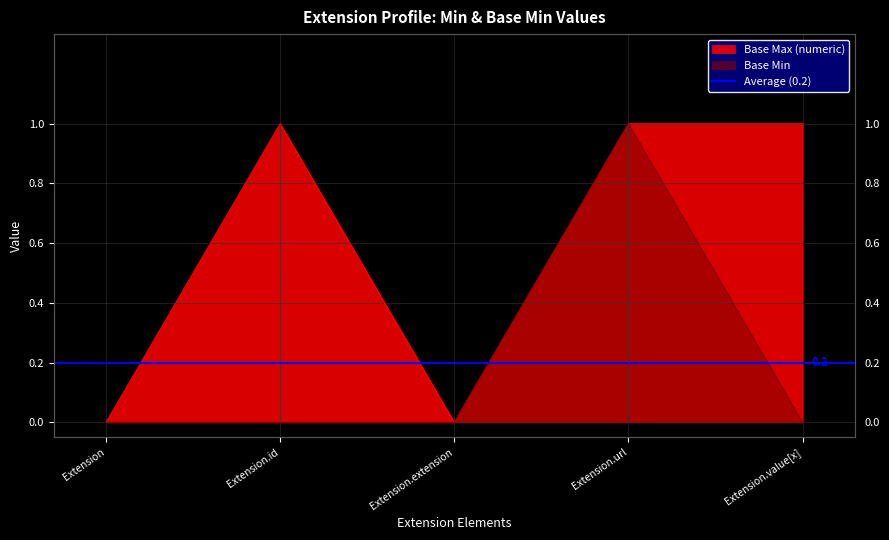

How many data points in Base Min are above 0?

1